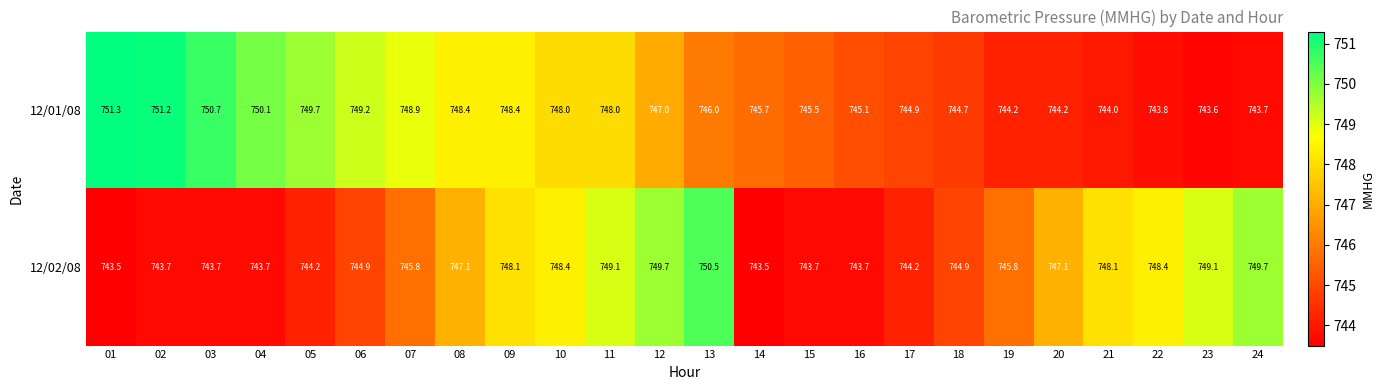

Read the 12/01/08 value at 16.

745.1